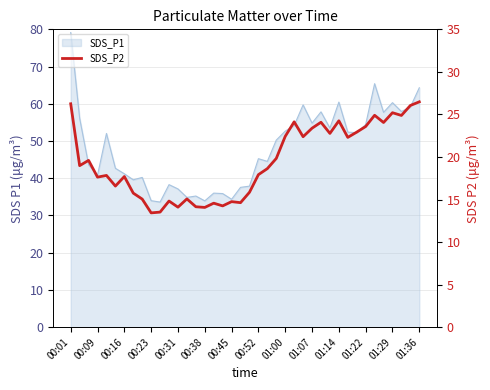

What is the change in value from 00:52 to 19?

-1.1